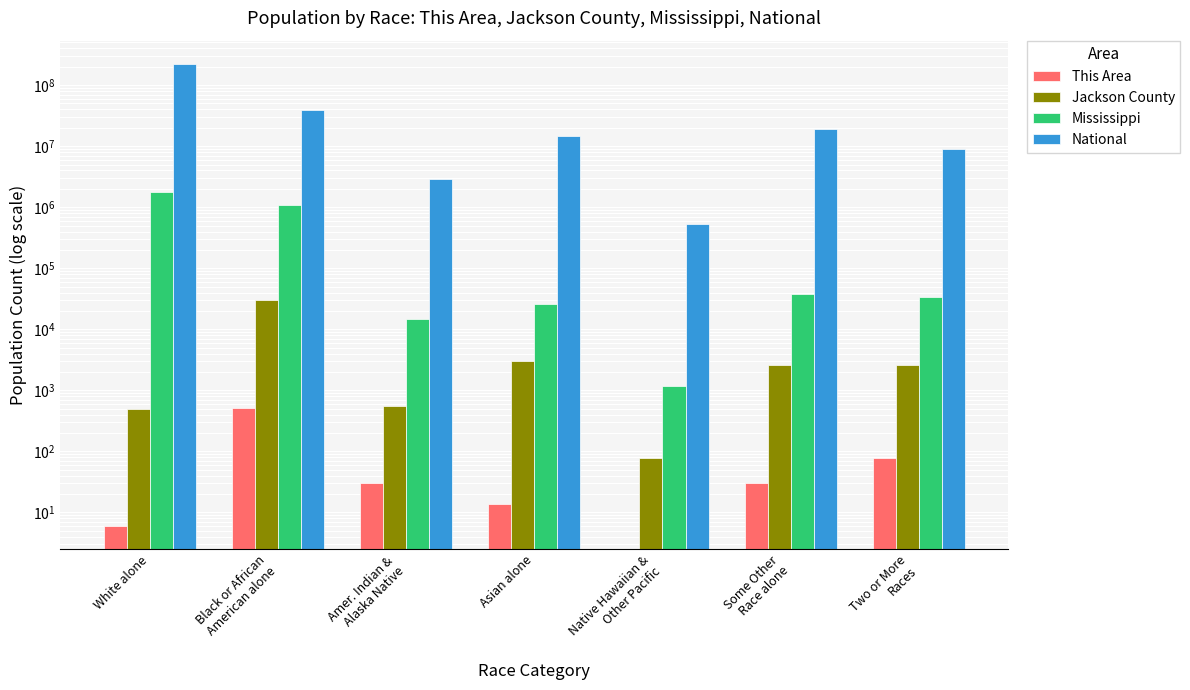

Which series has the widest spread of values?

National